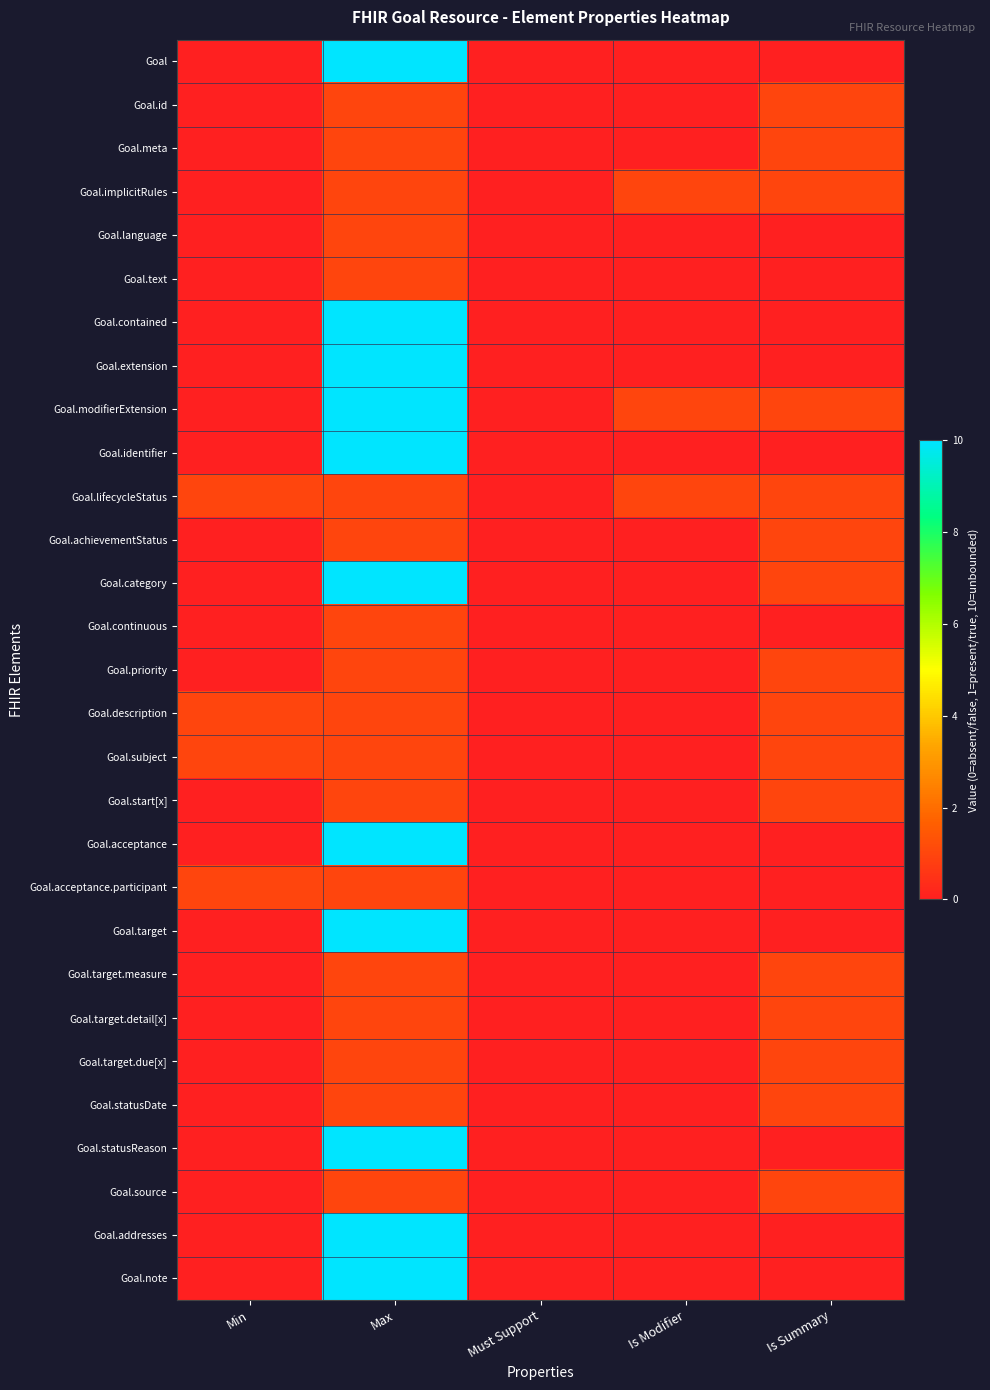

Which category has the lowest value across all series?

Min